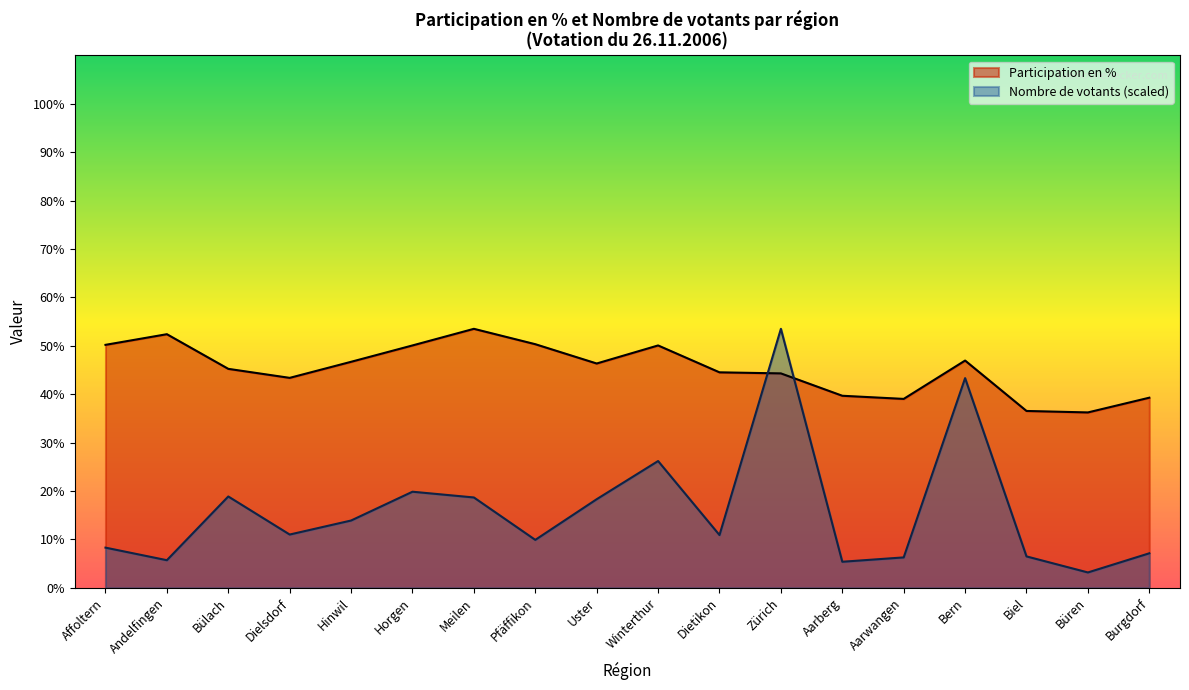

True or false: Nombre de votants (scaled) and Participation en % intersect in this chart.

True